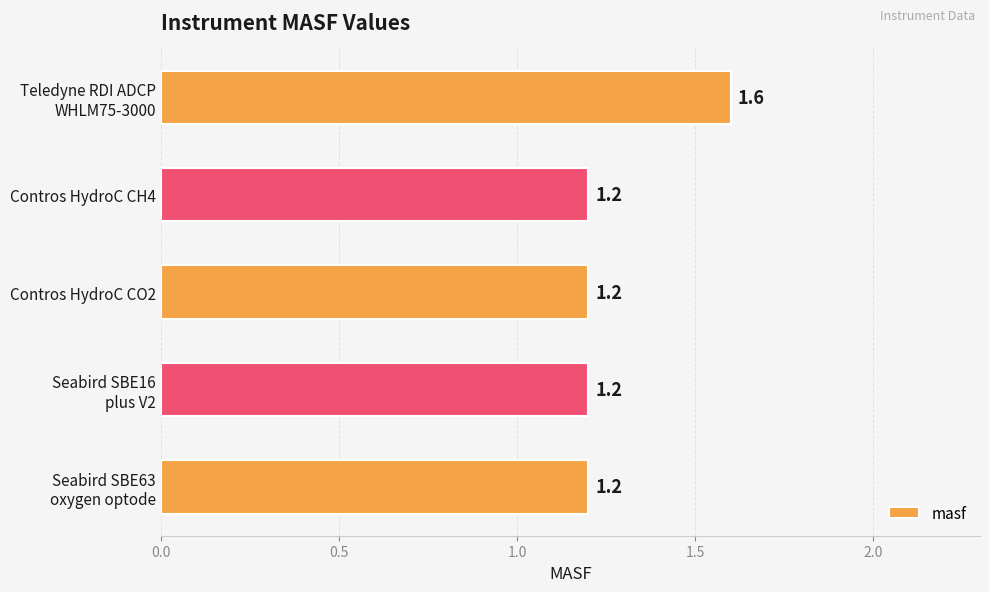

What is the label of the 2nd bar from the top?

Contros HydroC CH4